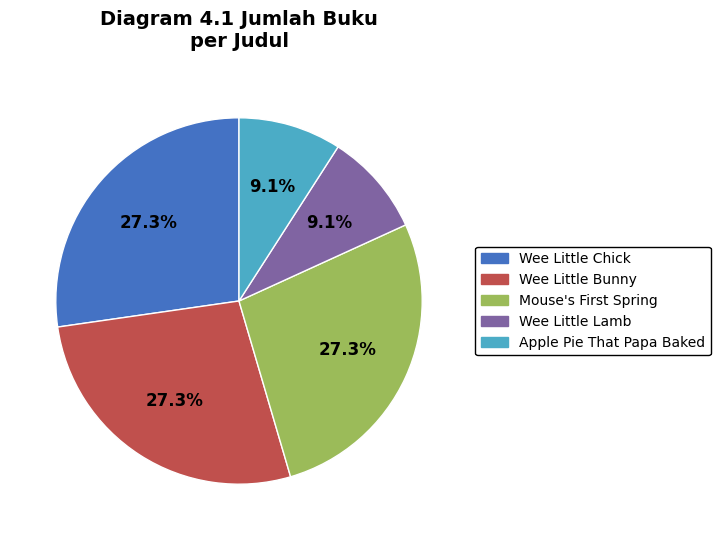

Do Apple Pie That Papa Baked and Wee Little Chick together represent more than half of the pie?

No